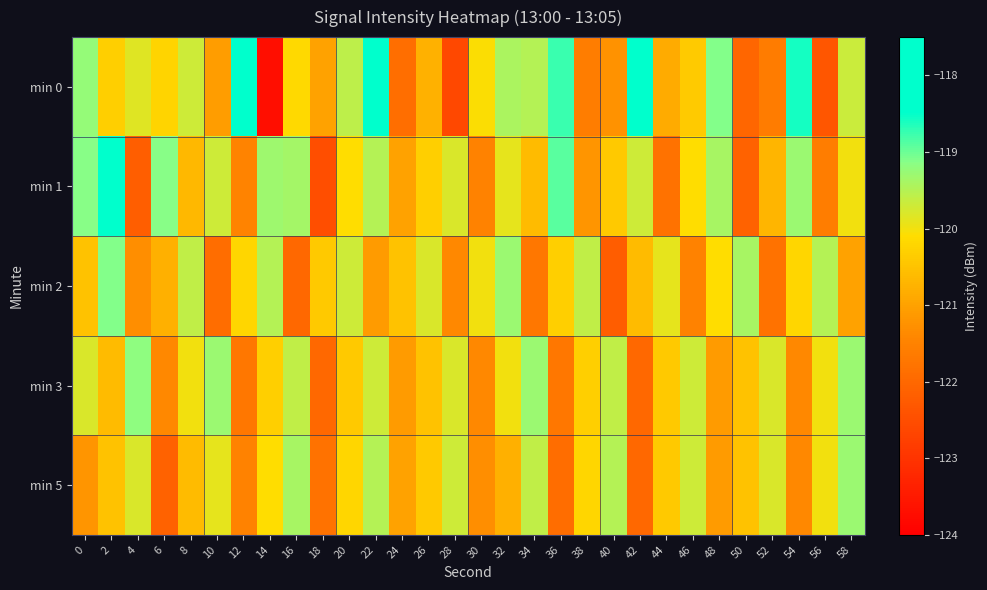

Reading left to right, what are all the values shown in this chart?

min 0: 0=-119.2	2=-120.3	4=-119.9	6=-120.2	8=-119.7	10=-121.1	12=-118.0	14=-123.7	16=-120.2	18=-121.0	20=-119.6	22=-118.1	24=-121.9	26=-120.8	28=-122.6	30=-120.1	32=-119.4	34=-119.5	36=-118.7	38=-121.6	40=-121.2	42=-117.8	44=-120.9	46=-120.4	48=-119.1	50=-122.0	52=-121.6	54=-118.6	56=-122.3	58=-119.7
min 1: 0=-119.1	2=-118.5	4=-122.2	6=-119.1	8=-120.7	10=-119.7	12=-121.5	14=-119.3	16=-119.4	18=-122.5	20=-120.1	22=-119.5	24=-121.0	26=-120.3	28=-119.8	30=-121.5	32=-119.9	34=-120.6	36=-118.9	38=-121.2	40=-120.4	42=-119.7	44=-121.8	46=-120.1	48=-119.4	50=-122.1	52=-120.7	54=-119.3	56=-121.6	58=-120.0
min 2: 0=-120.5	2=-119.1	4=-121.3	6=-120.8	8=-119.6	10=-121.9	12=-120.2	14=-119.5	16=-122.0	18=-120.4	20=-119.7	22=-121.1	24=-120.5	26=-119.8	28=-121.4	30=-120.0	32=-119.3	34=-121.7	36=-120.3	38=-119.6	40=-122.2	42=-120.6	44=-119.9	46=-121.5	48=-120.1	50=-119.4	52=-121.8	54=-120.2	56=-119.5	58=-121.0
min 3: 0=-119.8	2=-120.6	4=-119.2	6=-121.4	8=-120.0	10=-119.3	12=-121.7	14=-120.3	16=-119.6	18=-122.0	20=-120.4	22=-119.7	24=-121.1	26=-120.5	28=-119.8	30=-121.4	32=-120.0	34=-119.3	36=-121.7	38=-120.3	40=-119.6	42=-122.0	44=-120.4	46=-119.7	48=-121.1	50=-120.5	52=-119.8	54=-121.4	56=-120.0	58=-119.3
min 5: 0=-121.2	2=-120.5	4=-119.8	6=-122.1	8=-120.6	10=-119.9	12=-121.5	14=-120.1	16=-119.4	18=-121.8	20=-120.2	22=-119.5	24=-121.0	26=-120.4	28=-119.7	30=-121.3	32=-120.8	34=-119.6	36=-121.9	38=-120.2	40=-119.5	42=-122.0	44=-120.4	46=-119.7	48=-121.1	50=-120.5	52=-119.8	54=-121.4	56=-120.0	58=-119.3